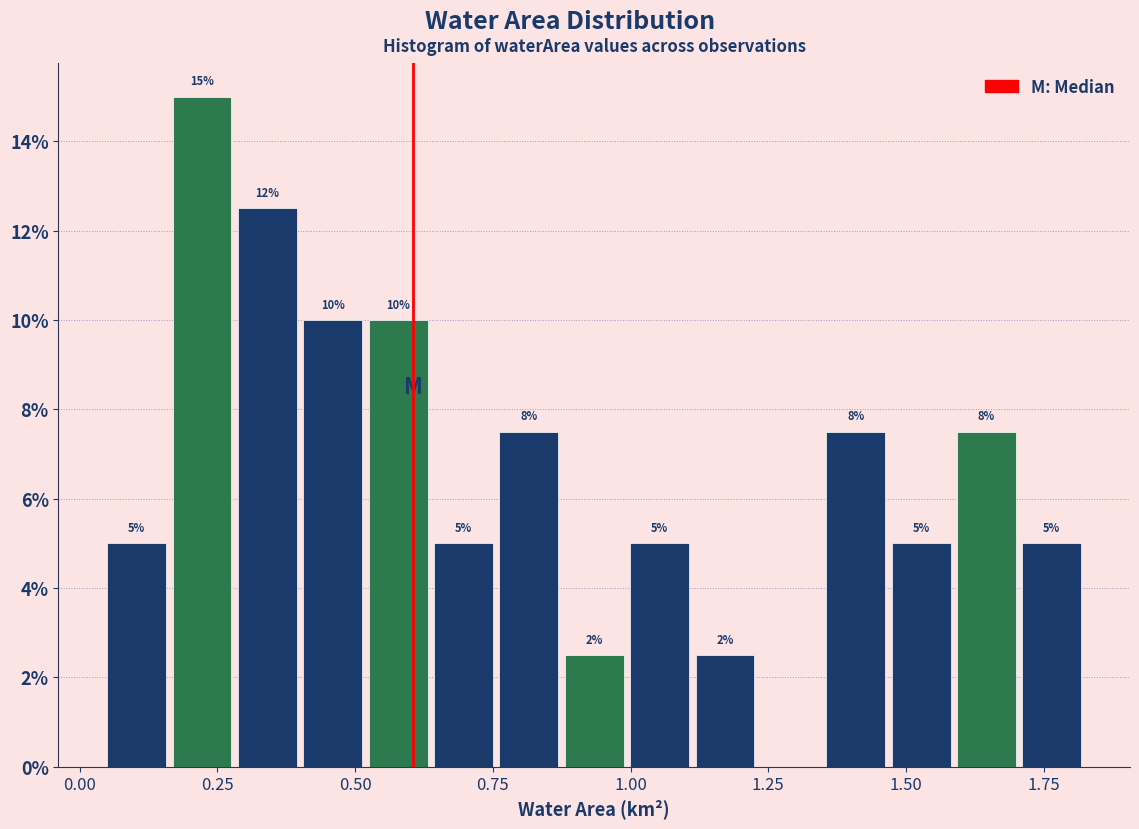

Read against the x-axis, roughly where is the centre of the tallest bar?

0.20